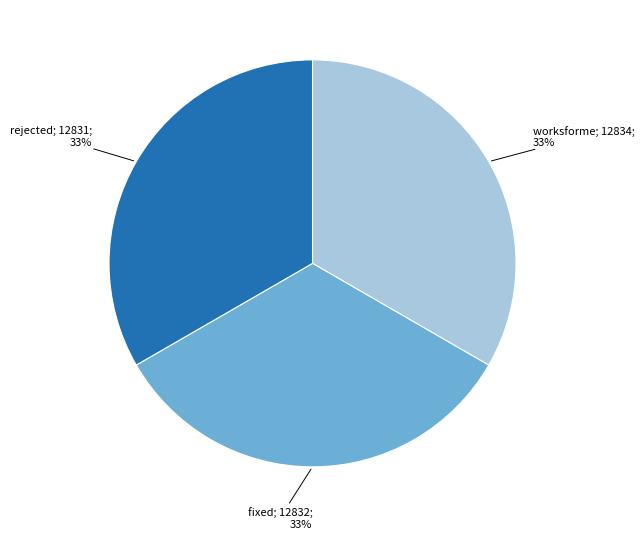

To the nearest percent, what is the average slice percentage?

33%